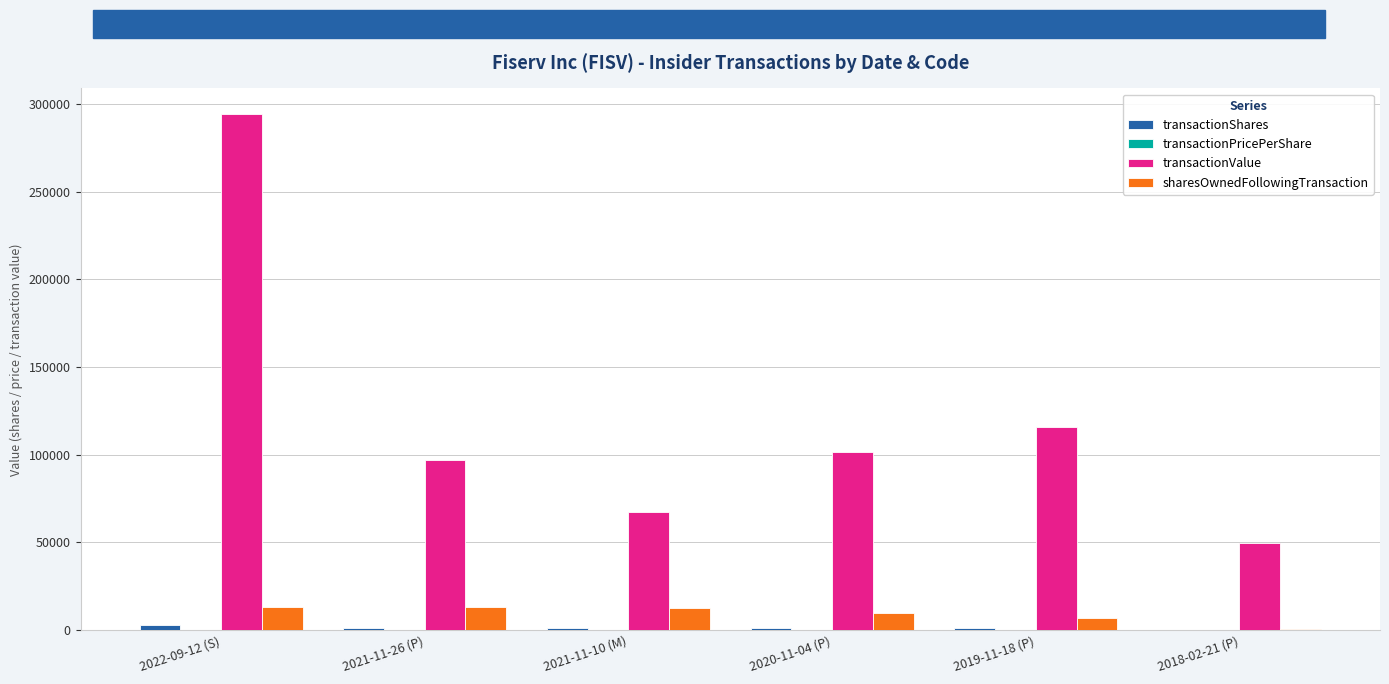

How many groups of bars are there?

6